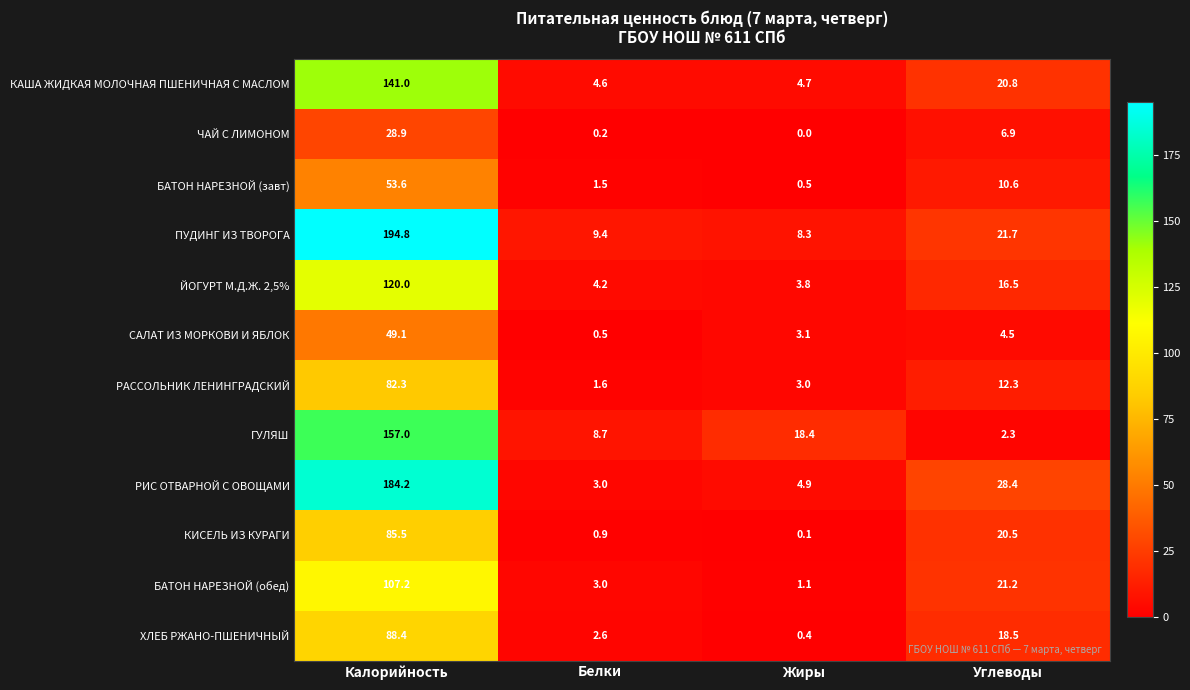

What is the greatest value displayed?

194.8